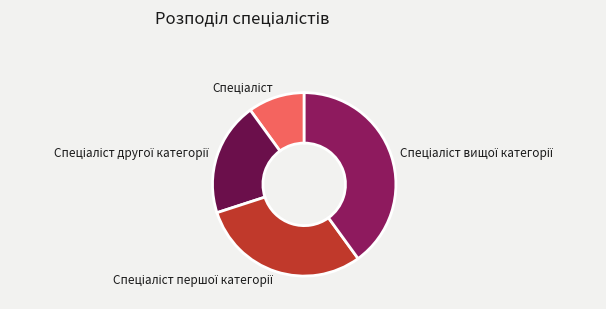

Count the number of slices in the pie.

4